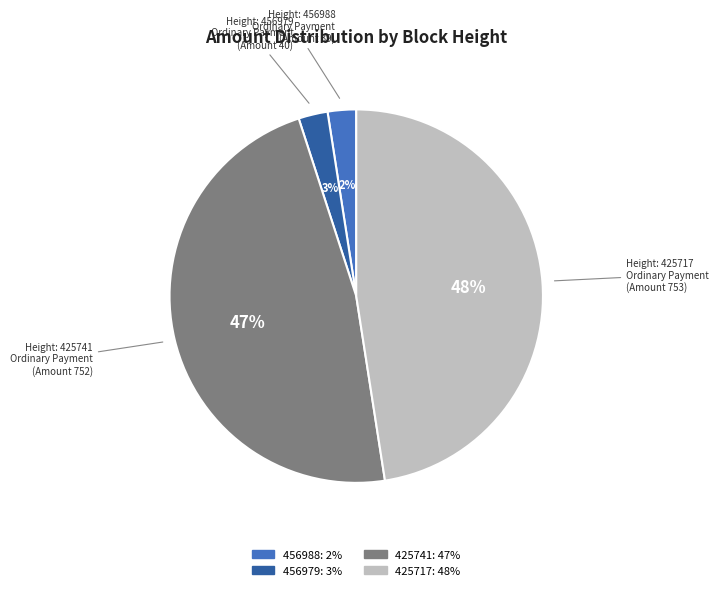

Is it true that 456988 is 2% of the pie?

True